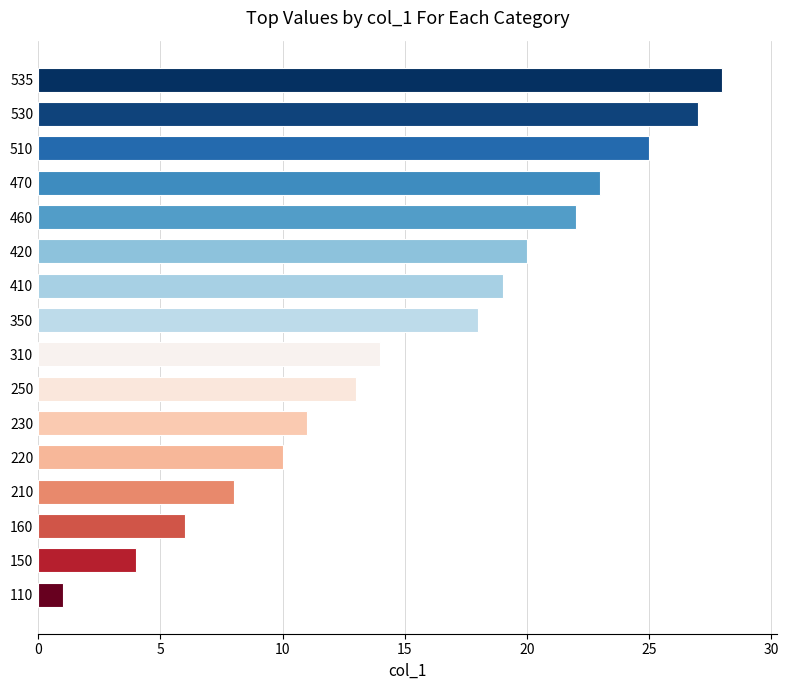

What value does the data have at 160?

6